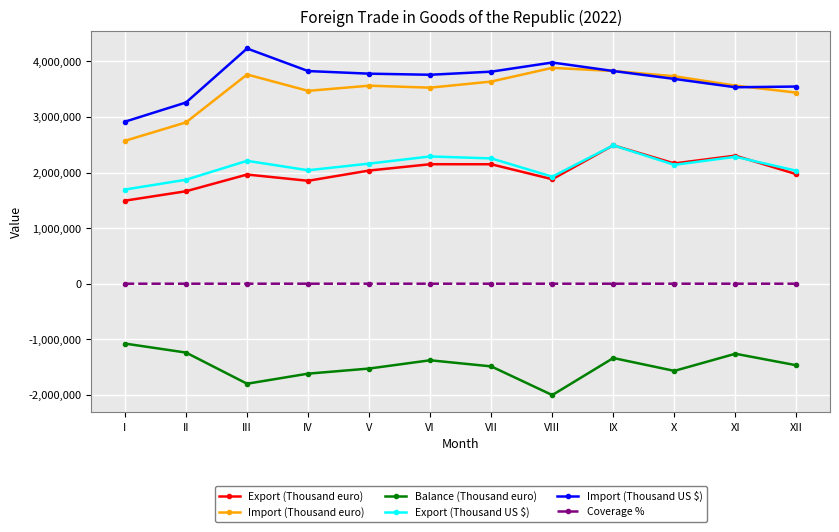

What is the difference between the highest and lowest values at X?

5299294.0